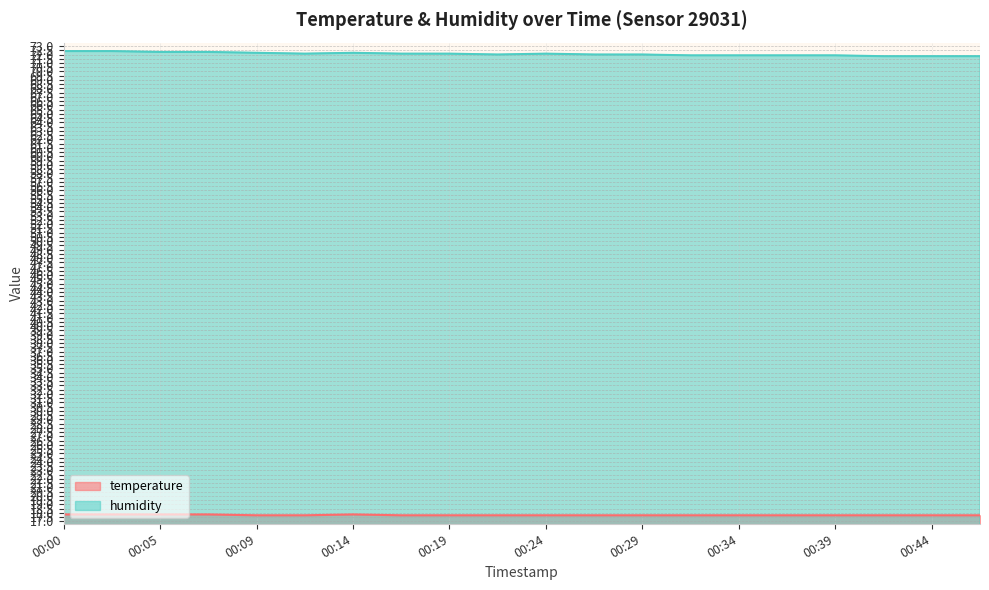

True or false: humidity and temperature intersect in this chart.

False